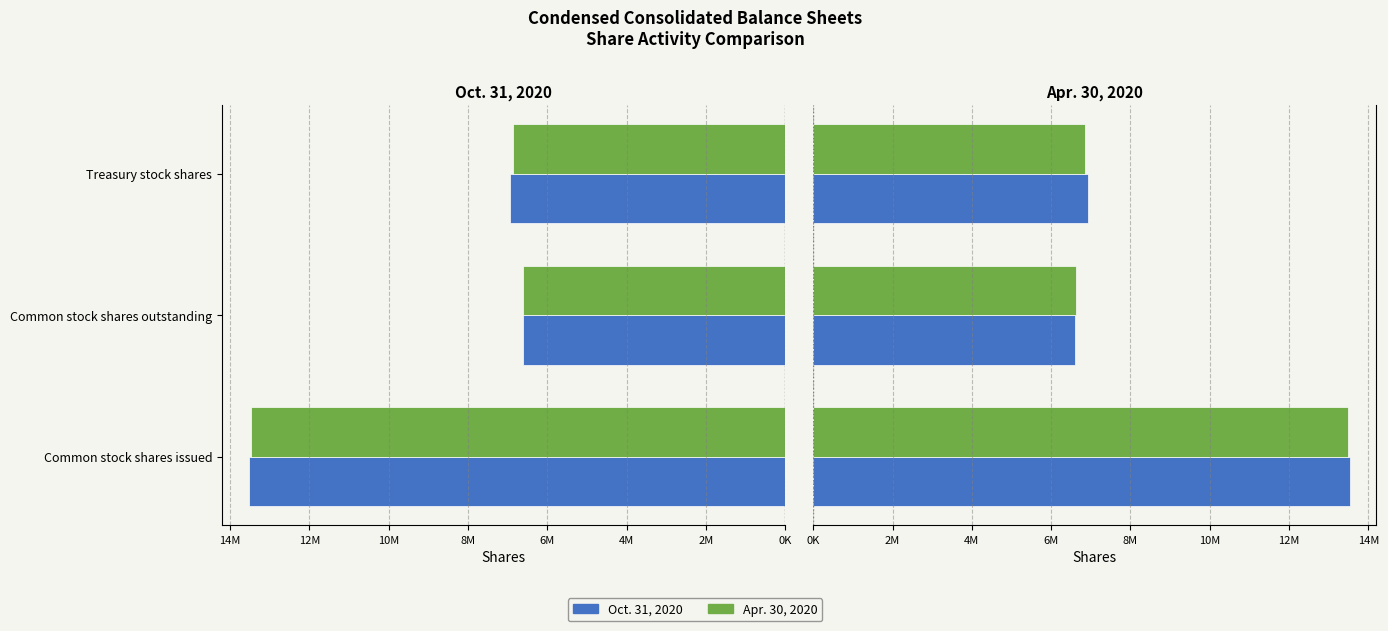

List the series in order of their overall mean, highest first.

Oct. 31, 2020, Apr. 30, 2020